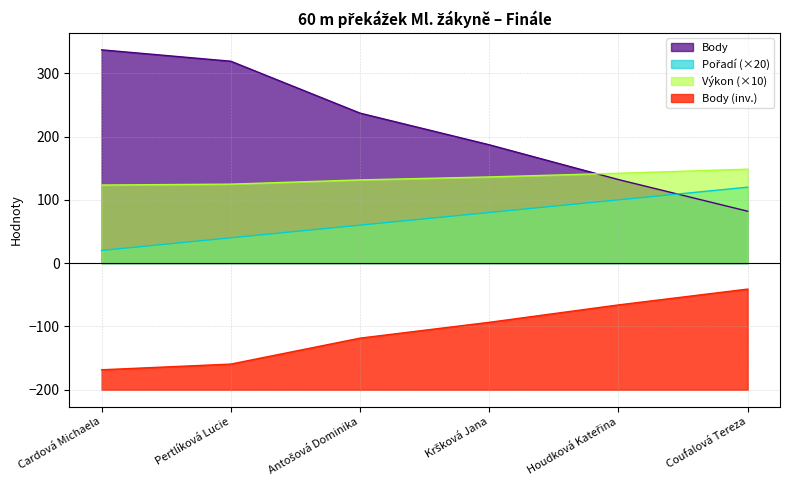

What is the label of the 5th point from the left?

Houdková Kateřina